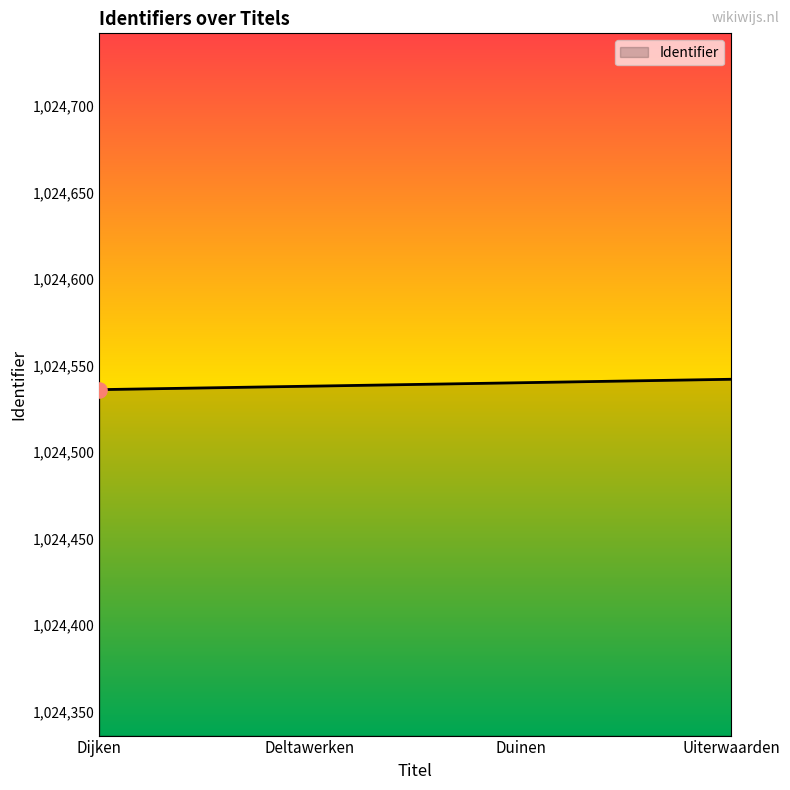

Approximately how many times larger is the value at Duinen compared to Dijken?

1.0